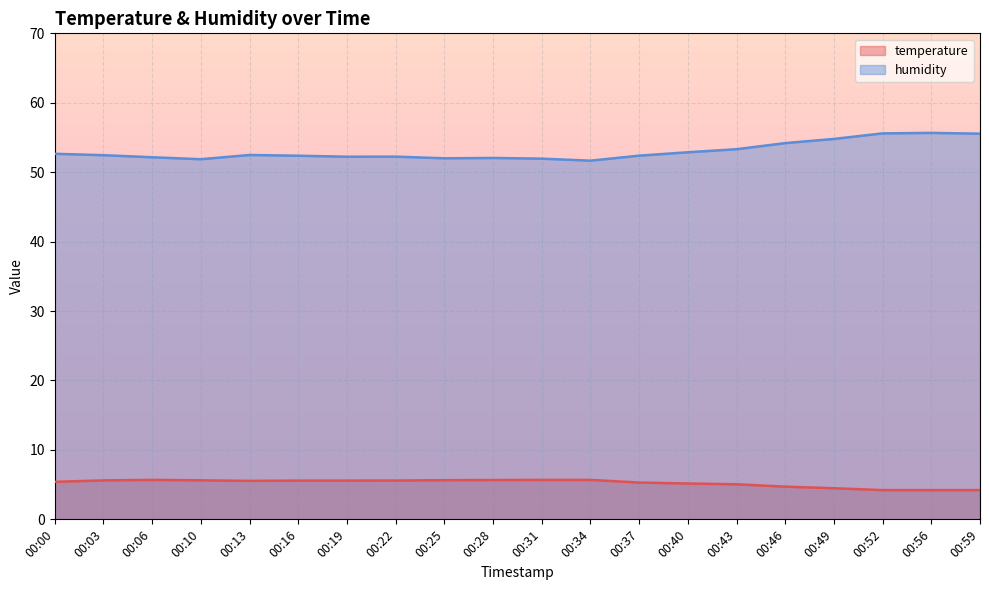

At how many categories does at least one series exceed 38?

20